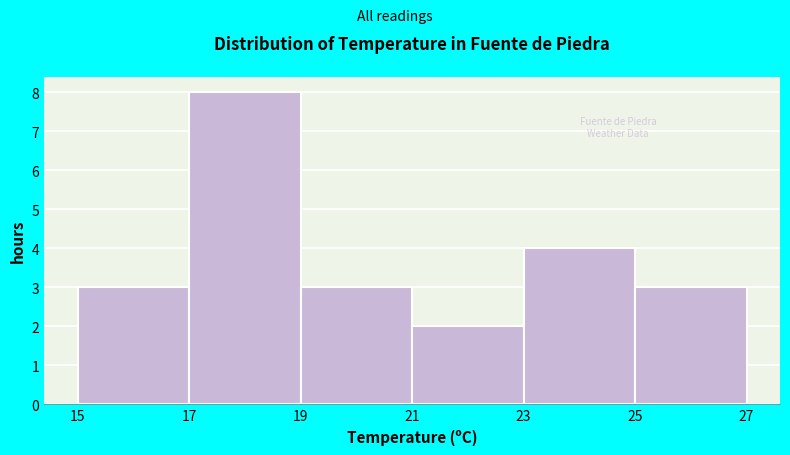

Reading left to right, list every bar in this chart as the range it spans on the x-axis followed by its height. The values are not printed on the chart, so give them approximately, as read against the axis.

15 to 17: 3
17 to 19: 8
19 to 21: 3
21 to 23: 2
23 to 25: 4
25 to 27: 3